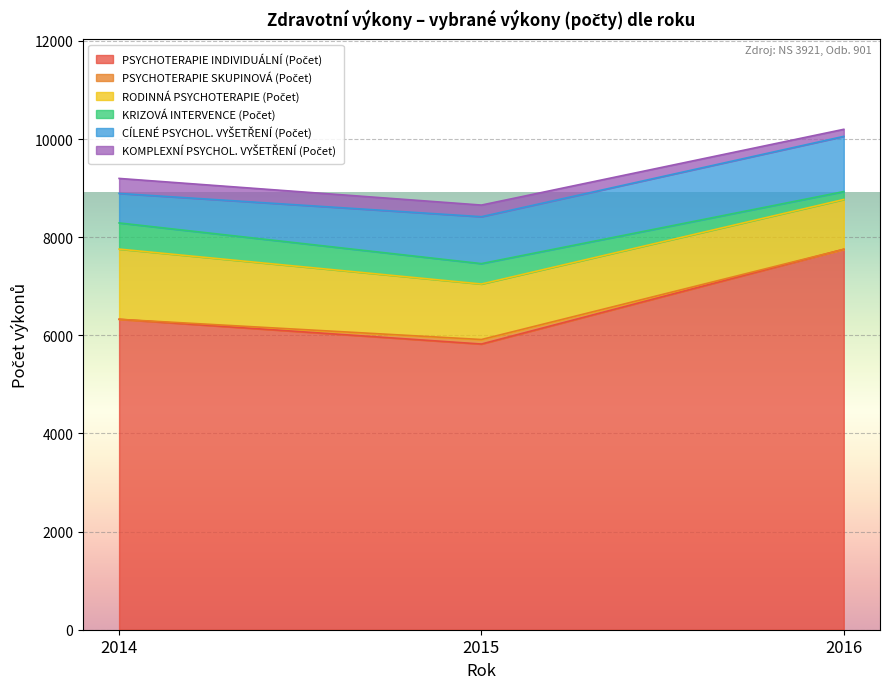

Is the value of RODINNÁ PSYCHOTERAPIE (Počet) at 2016 greater than the value of CÍLENÉ PSYCHOL. VYŠETŘENÍ (Počet) at 2016?

No